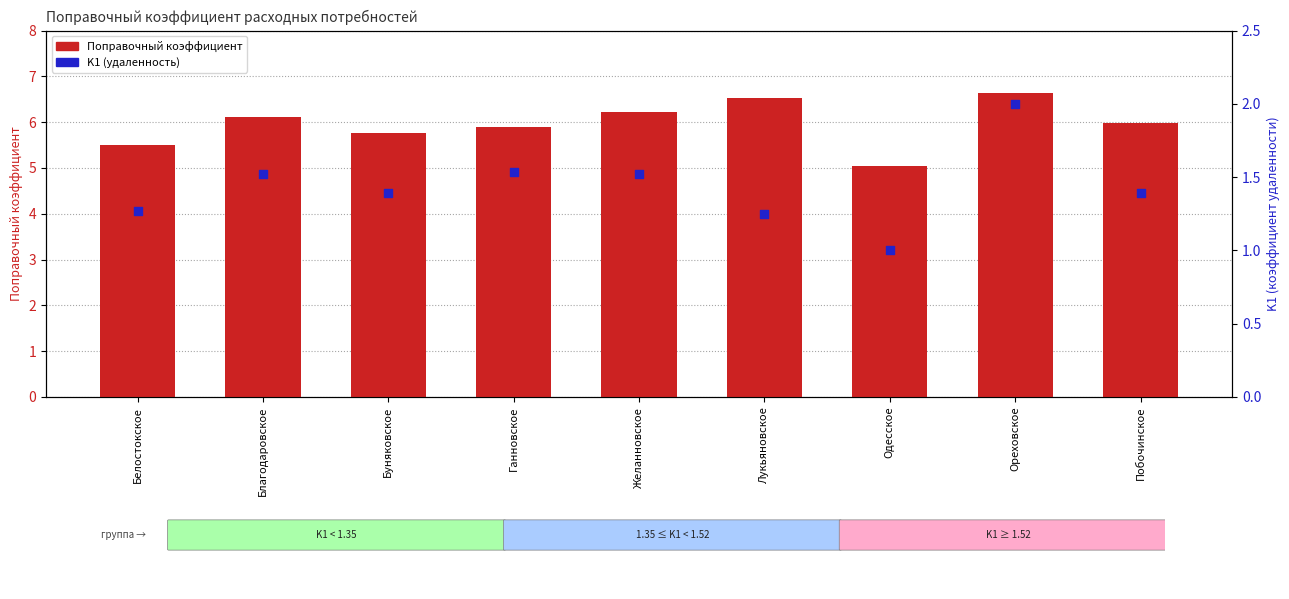

At how many categories does at least one series exceed 1?

9